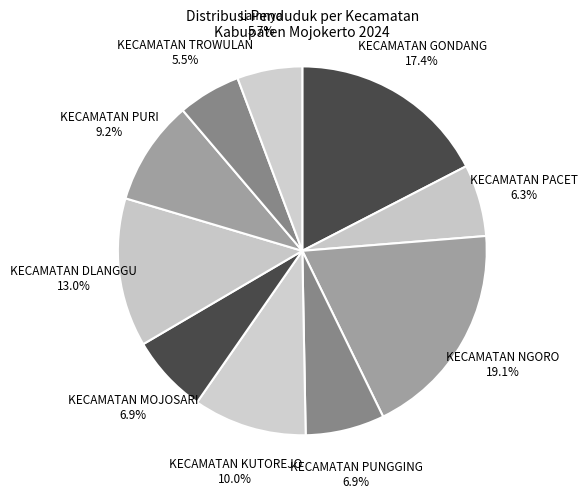

Is it true that KECAMATAN GONDANG is 8% of the pie?

False